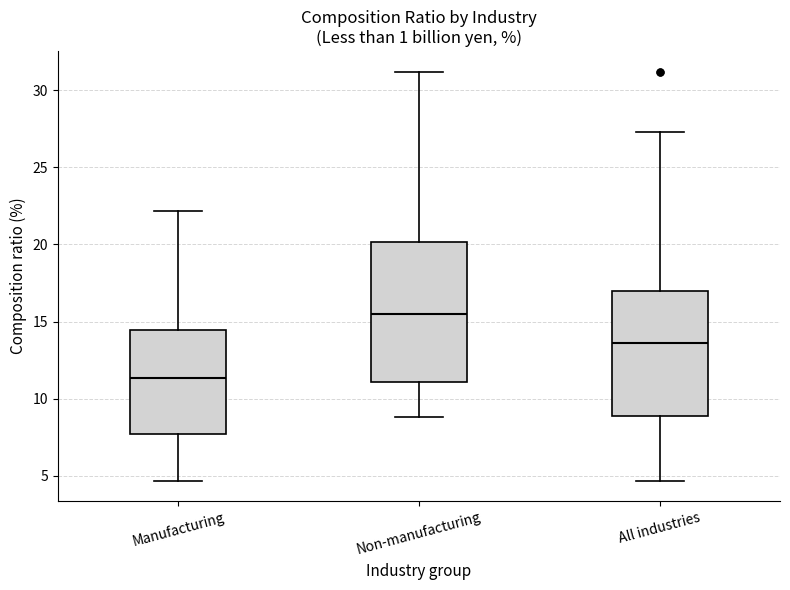

Reading left to right, transcribe this box plot: for each box, give where its median line is, the range the box spans, and where its two whiskers end, as read against the y-axis. The values are not printed on the chart, so give them approximately, as read against the axis.

Manufacturing: median 11.5, box 7.5 to 14.5, whiskers 4.5 to 22.0
Non-manufacturing: median 15.5, box 11.0 to 20.0, whiskers 9.0 to 31.0
All industries: median 13.5, box 9.0 to 17.0, whiskers 4.5 to 27.5